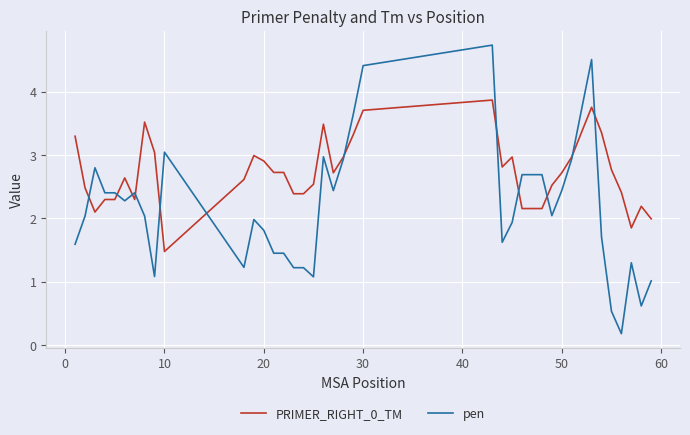

What is the smallest value displayed?

0.2